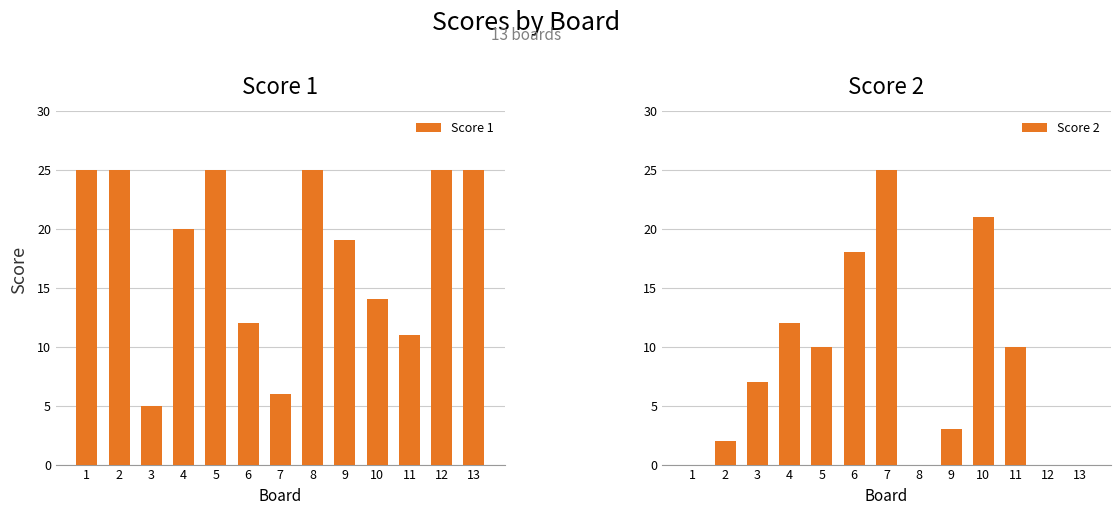

How many data points does each series have?

13